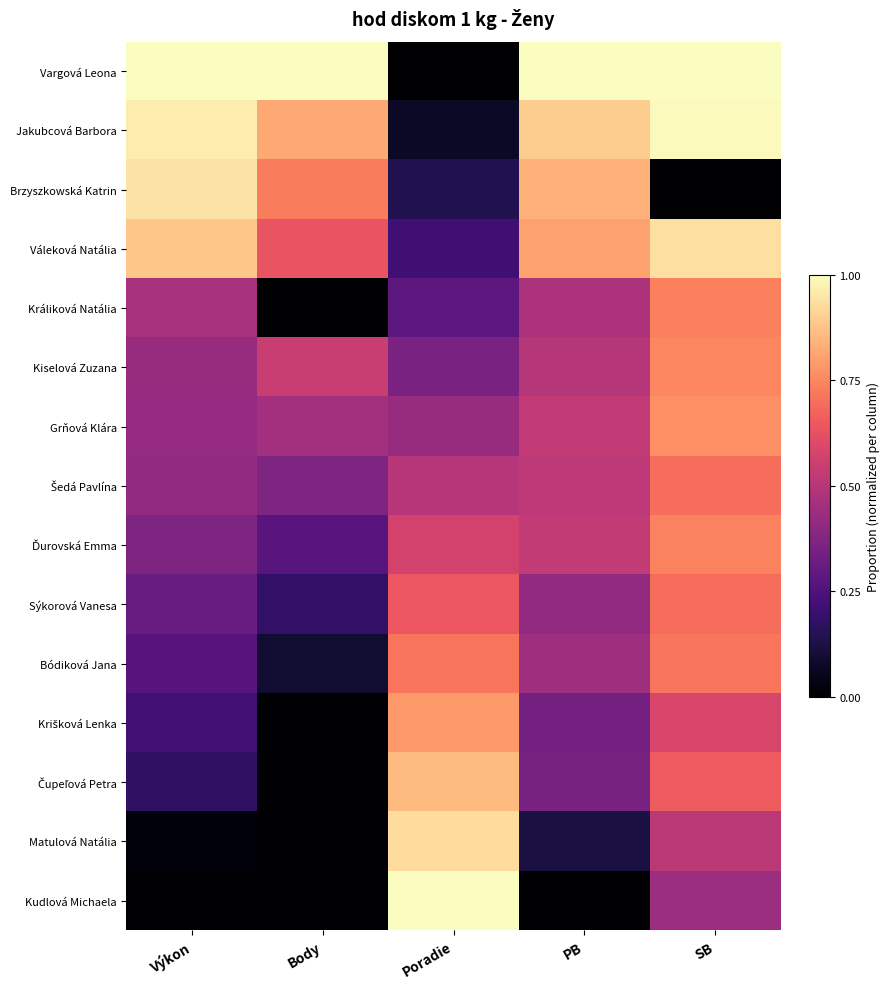

Rank the series by their maximum value, from lowest to highest.

Sýkorová Vanesa, Šedá Pavlína, Bódiková Jana, Králiková Natália, Ďurovská Emma, Kiselová Zuzana, Grňová Klára, Krišková Lenka, Čupeľová Petra, Matulová Natália, Váleková Natália, Brzyszkowská Katrin, Jakubcová Barbora, Vargová Leona, Kudlová Michaela